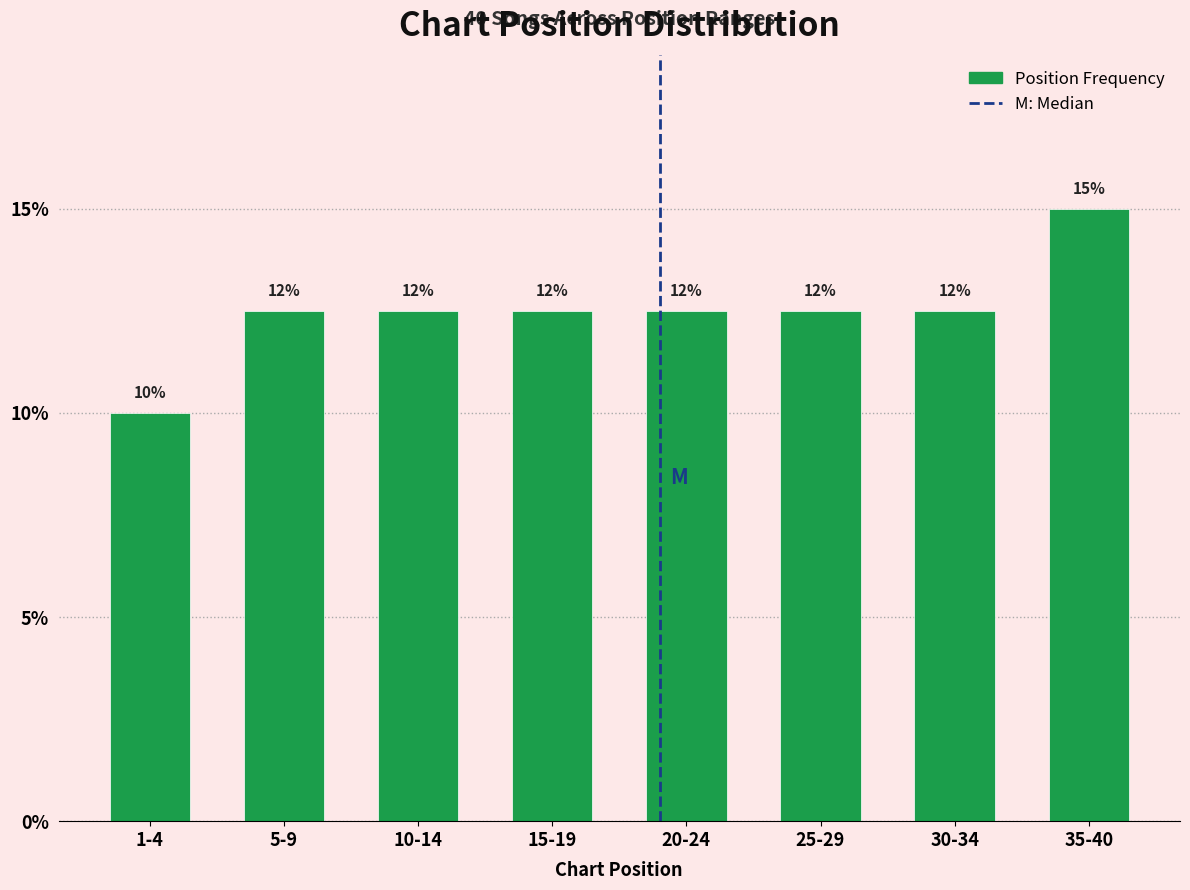

Does the chart contain any negative values?

No